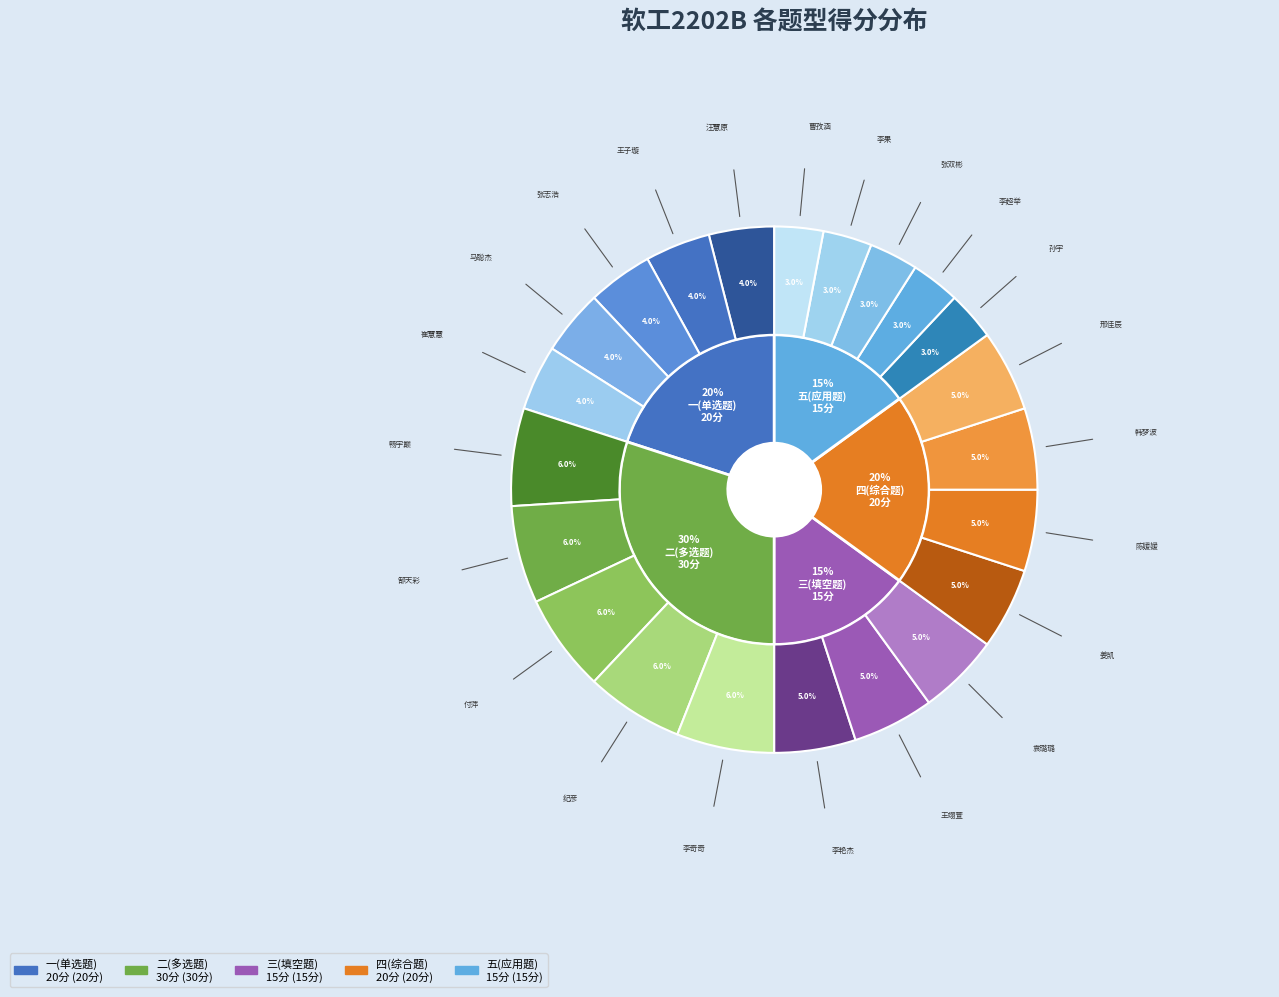

Which category has the smallest portion of the pie?

曹孜涵